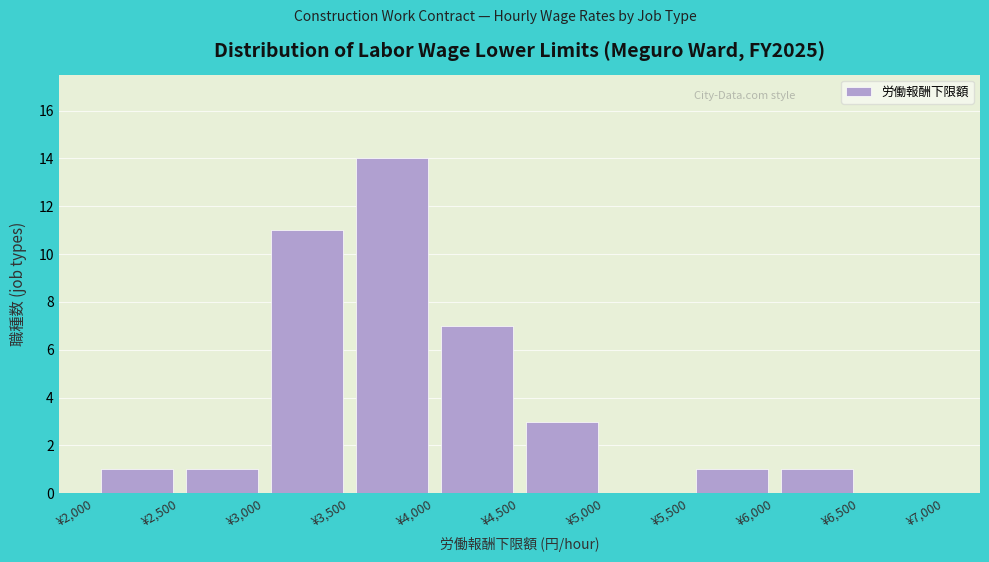

Over which range of the x-axis is the bar tallest?

3500 to 4000